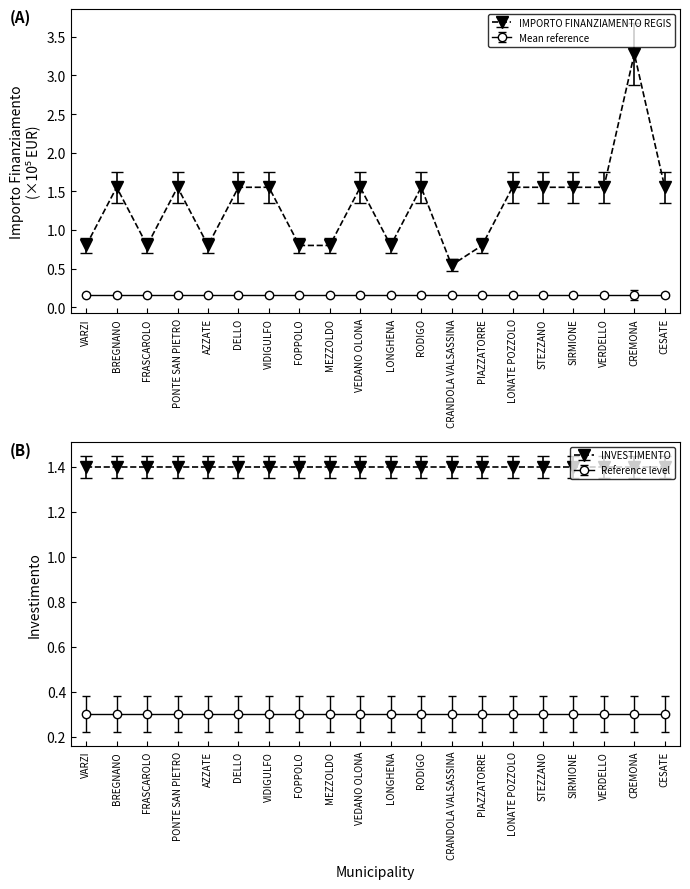

Which series has the widest spread of values?

IMPORTO FINANZIAMENTO REGIS